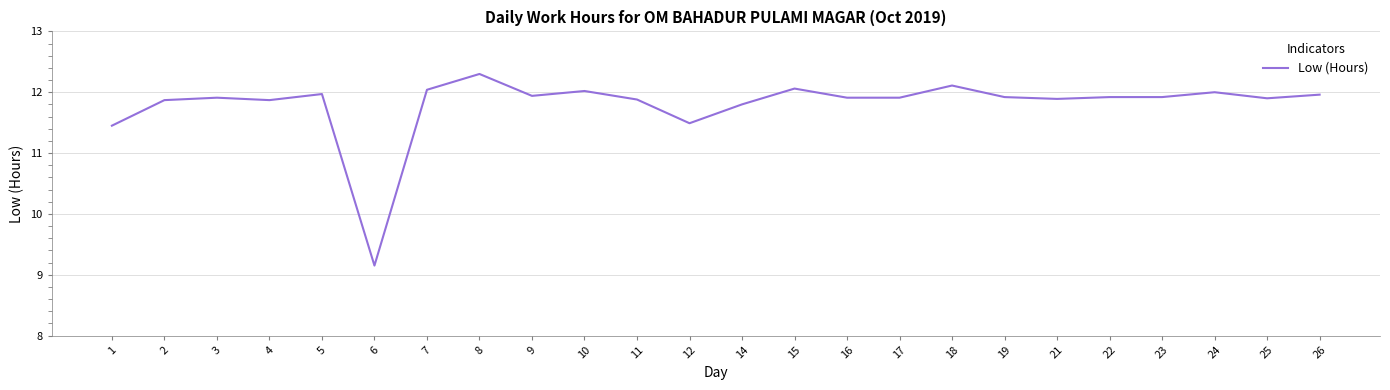

At which category does the data reach its first local valley?

4